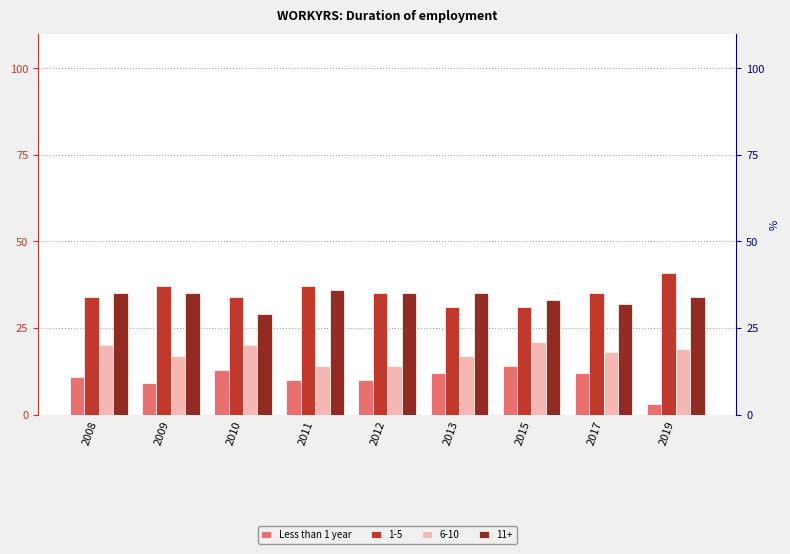

The chart shows a value of 14 at 2015. True or false?

True